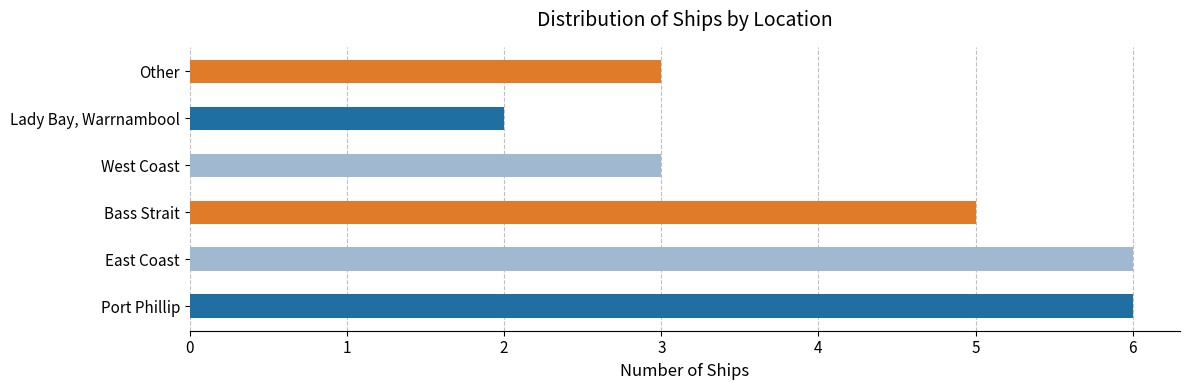

Is it true that the value at Port Phillip is 3?

False